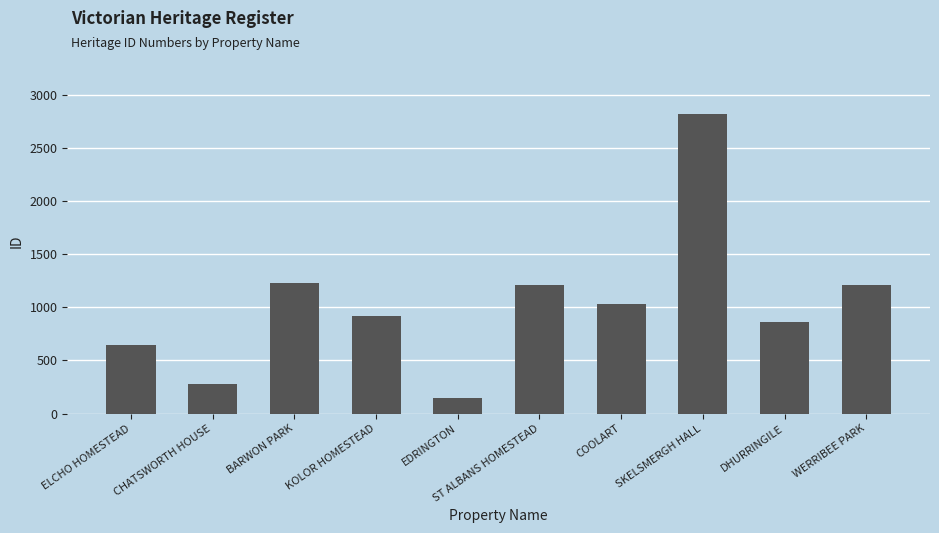

Are the bars grouped side by side (vs. stacked)?

No